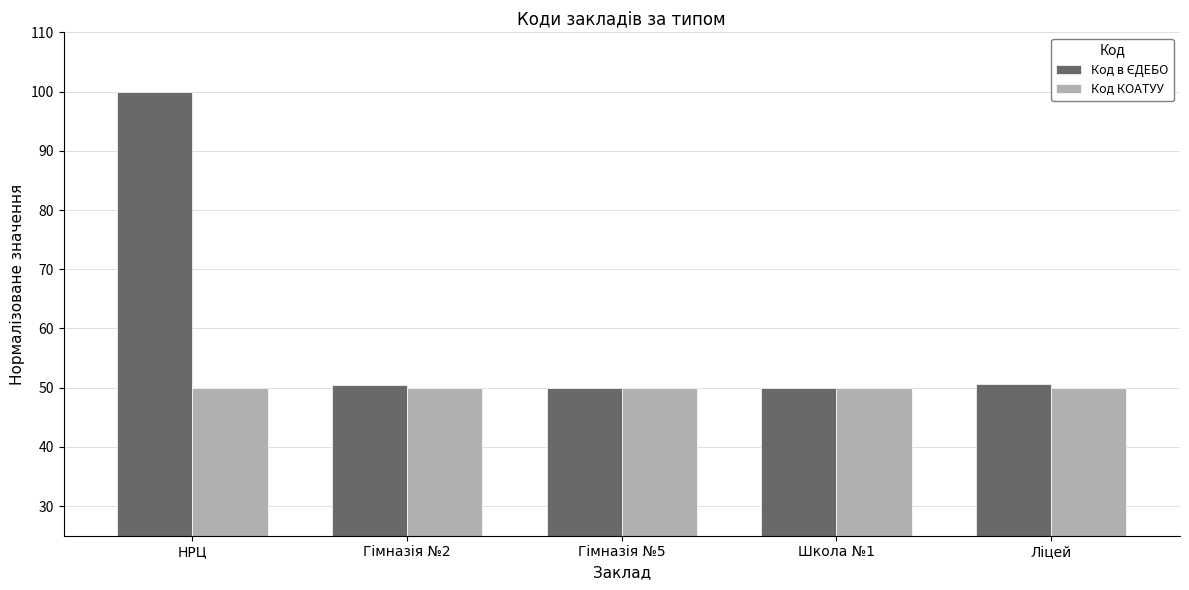

At how many categories does at least one series exceed 64?

1